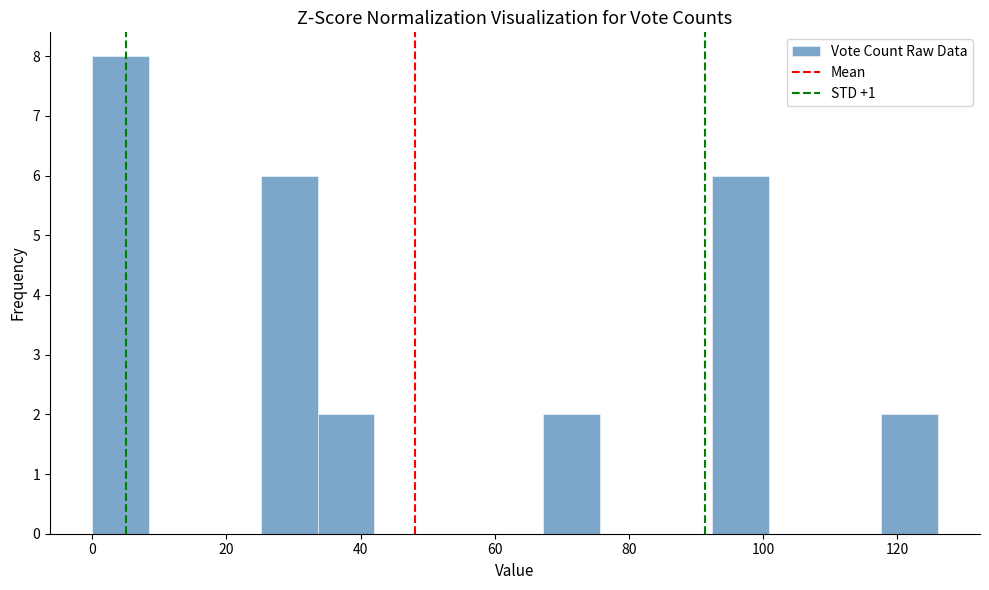

How tall is the bar that spans 0.0 to 8.4 on the x-axis? Neither the bar edges nor the heights are printed on the chart, so give them approximately, as read against the axes.

8